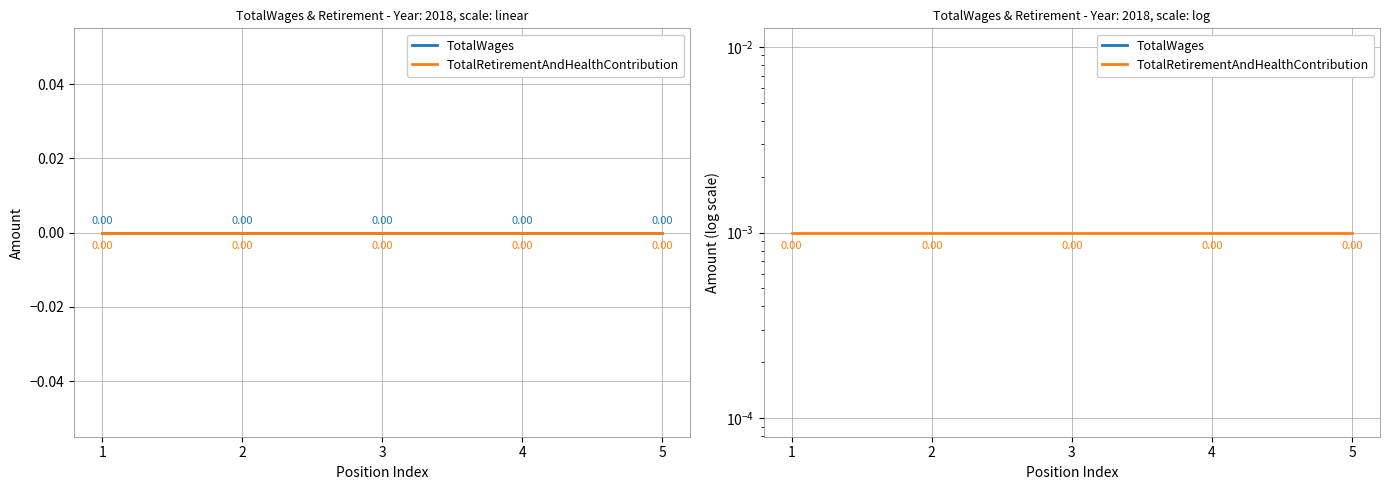

Where is TotalRetirementAndHealthContribution nearest to the value 0?

1